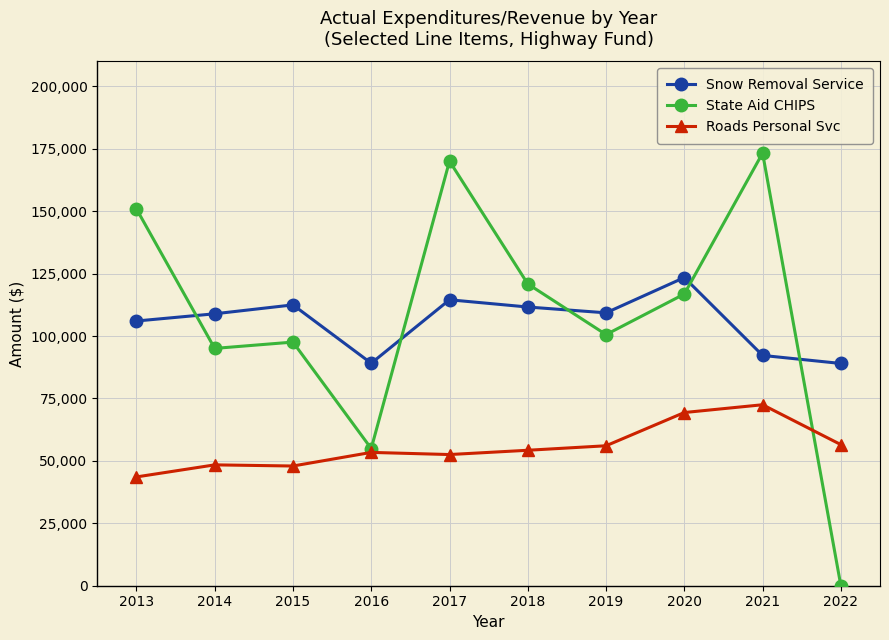

What is the difference between the maximum and second lowest values in the Roads Personal Svc series?

24540.5